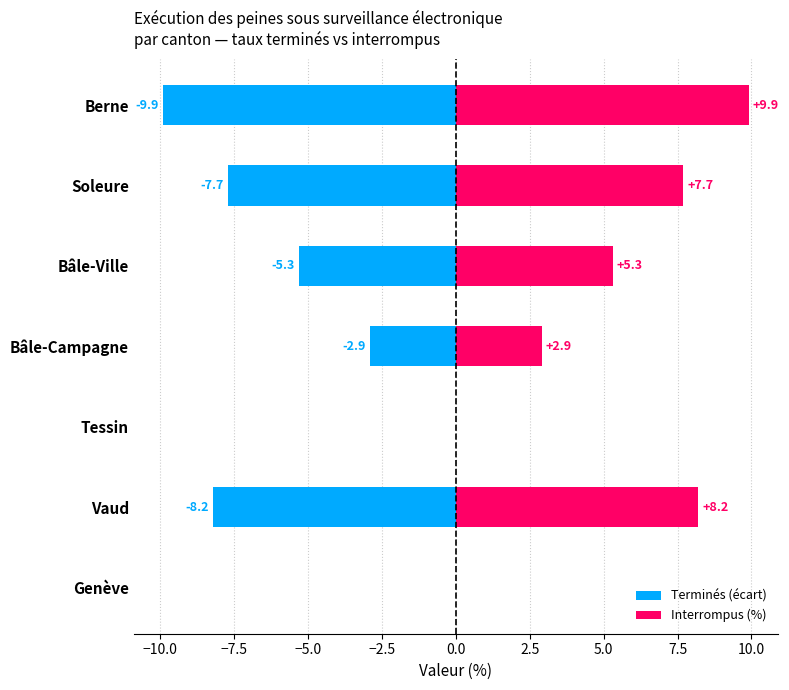

How many values in the Interrompus (%) series exceed 5?

4